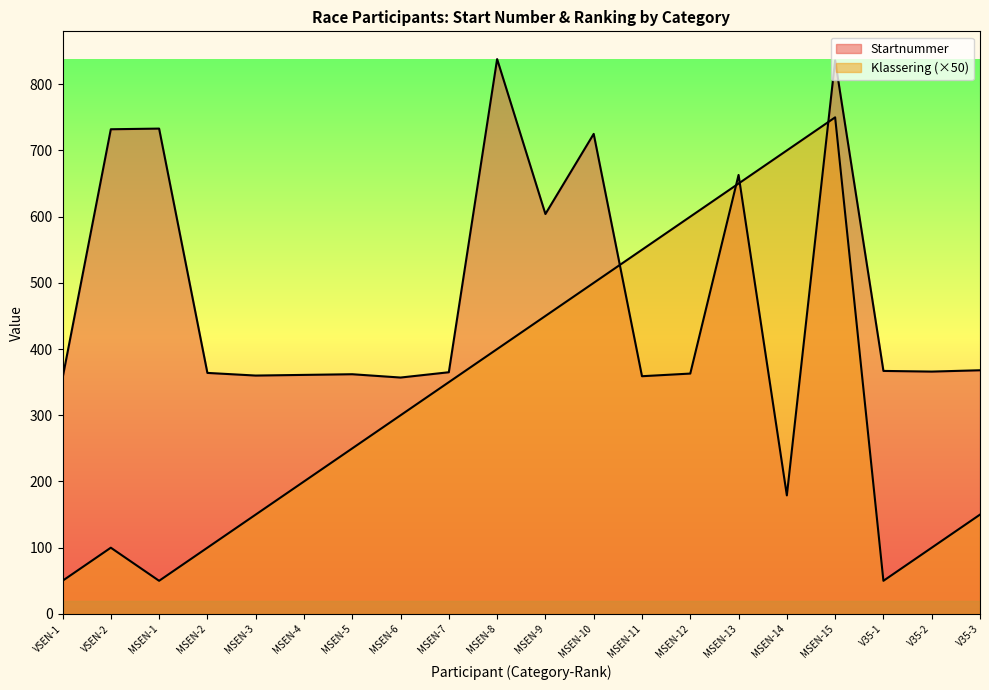

What is the value of the Startnummer point at the 13th from the left?

359